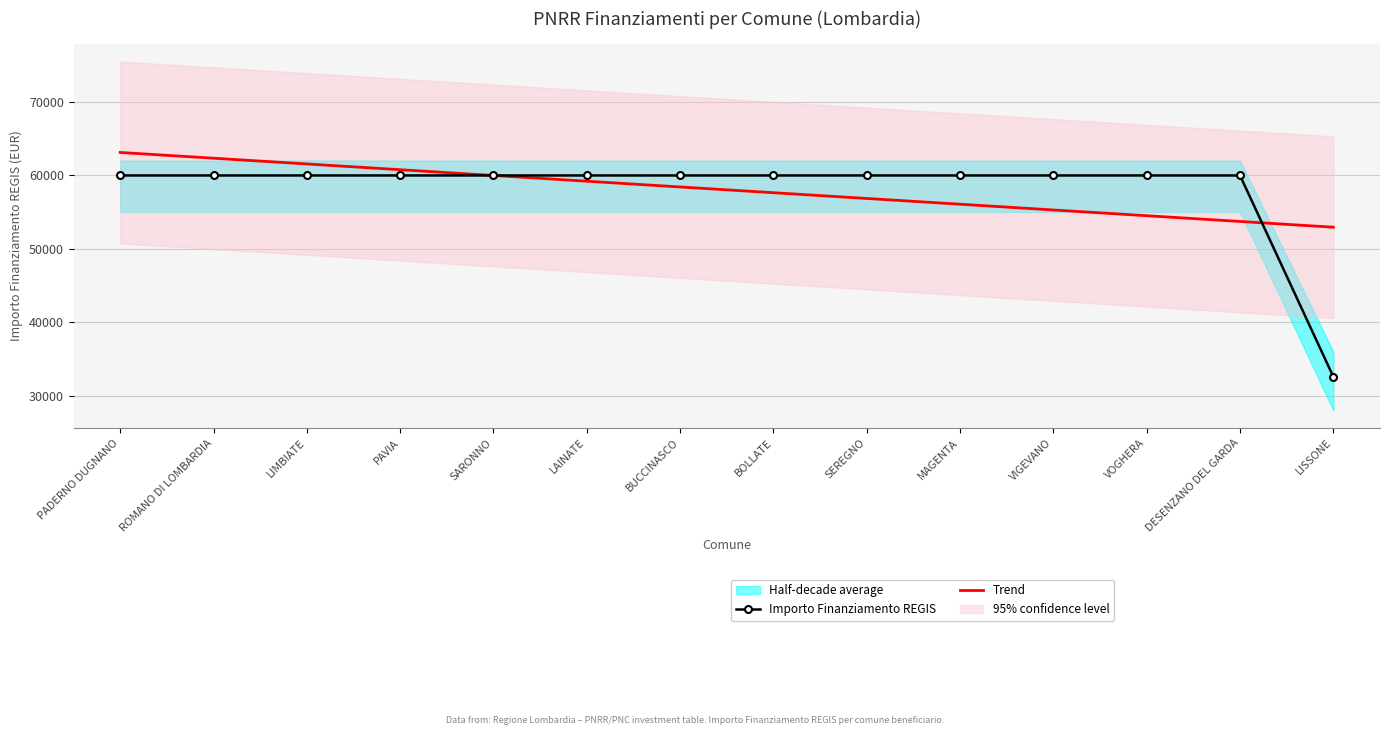

At which category is the sum across all series the highest?

PADERNO DUGNANO